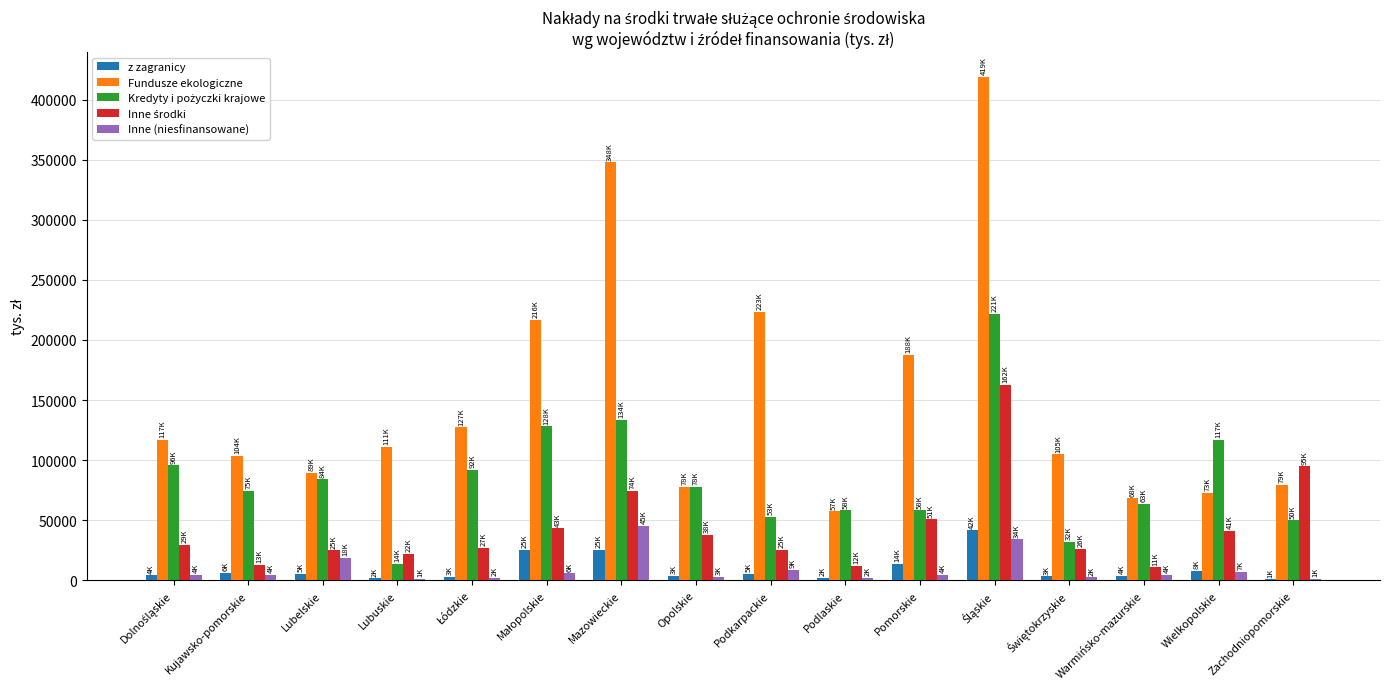

How many series are shown in this chart?

5